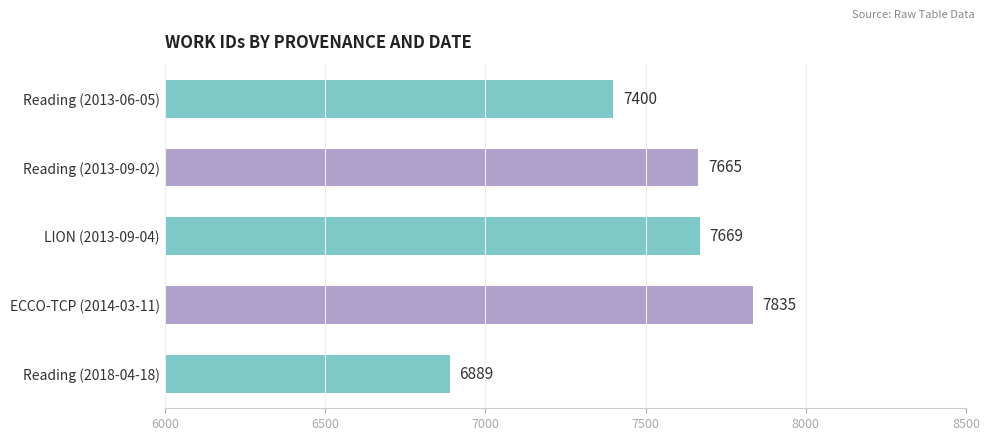

At which category does the chart reach its minimum across all series?

Reading (2018-04-18)